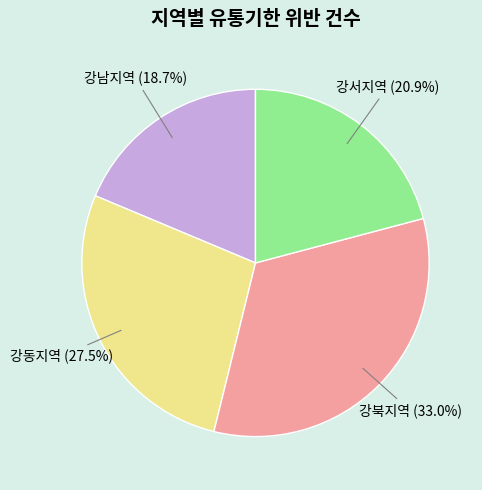

Rank the categories by value from highest to lowest.

강북지역, 강동지역, 강서지역, 강남지역